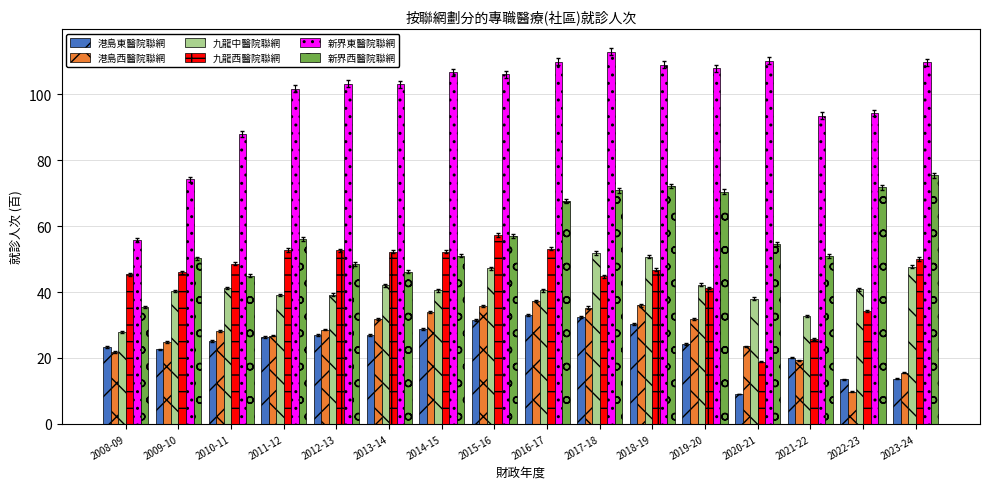

What is the average value of the 港島東醫院聯網 series?

24.3